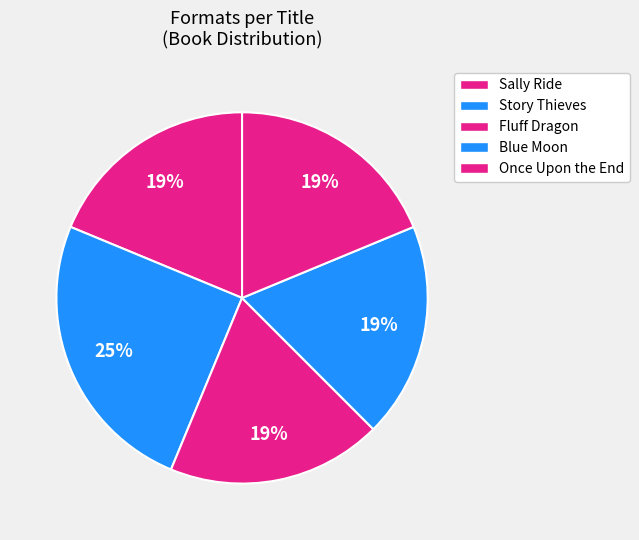

How many slices are in this pie chart?

5